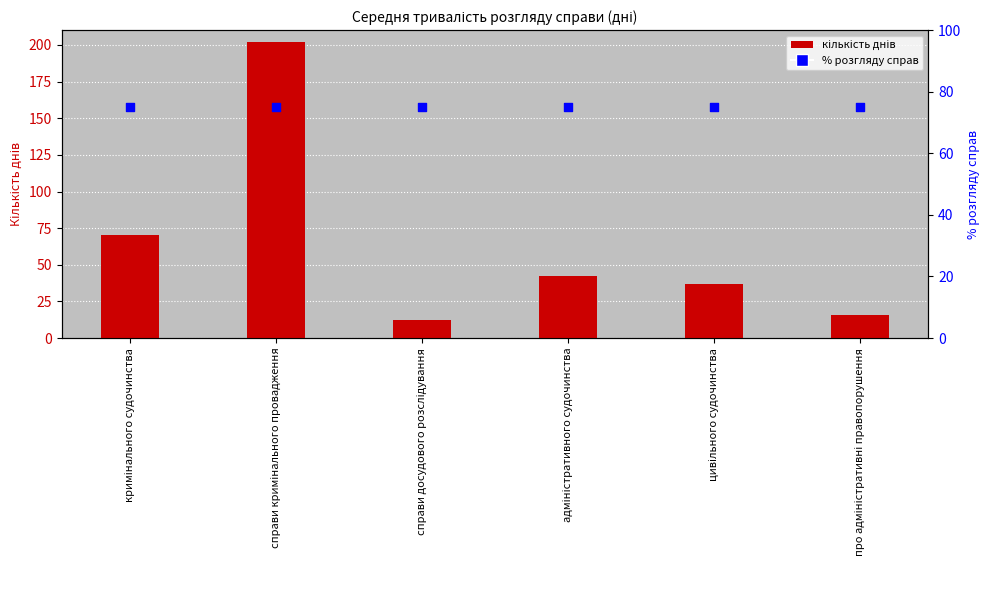

Which series has the largest total across all categories?

% розгляду справ